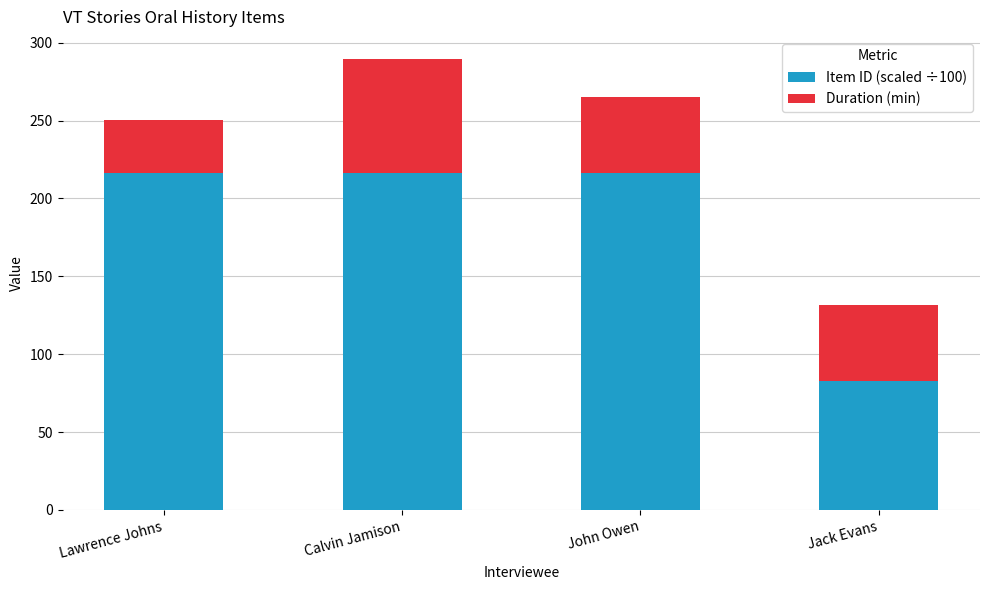

What is the minimum value for Item ID (scaled ÷100)?

82.6